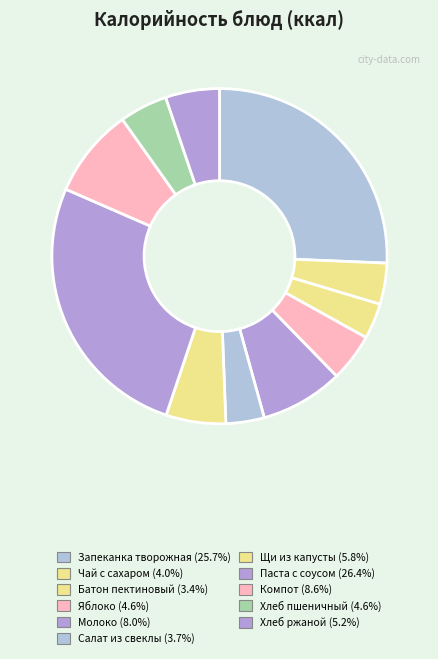

Which category has the smallest portion of the pie?

Батон пектиновый